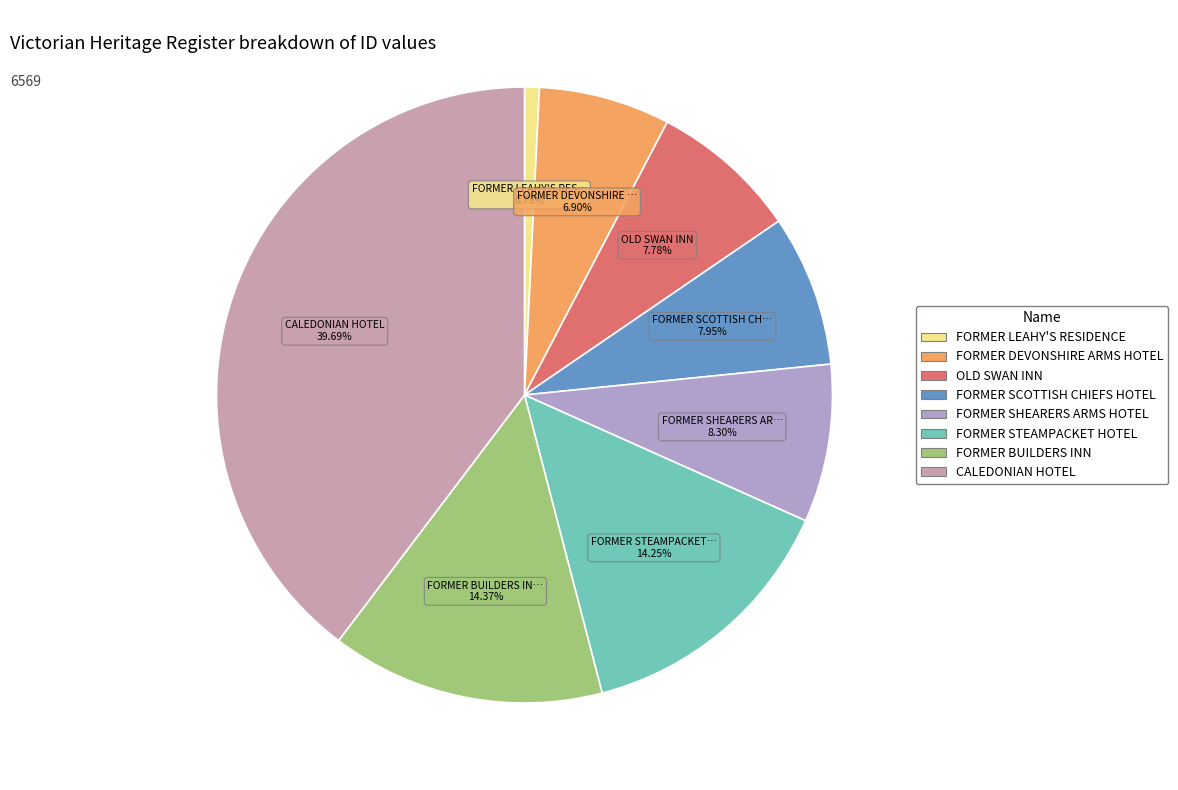

True or false: FORMER BUILDERS INN accounts for 1% of the total.

False